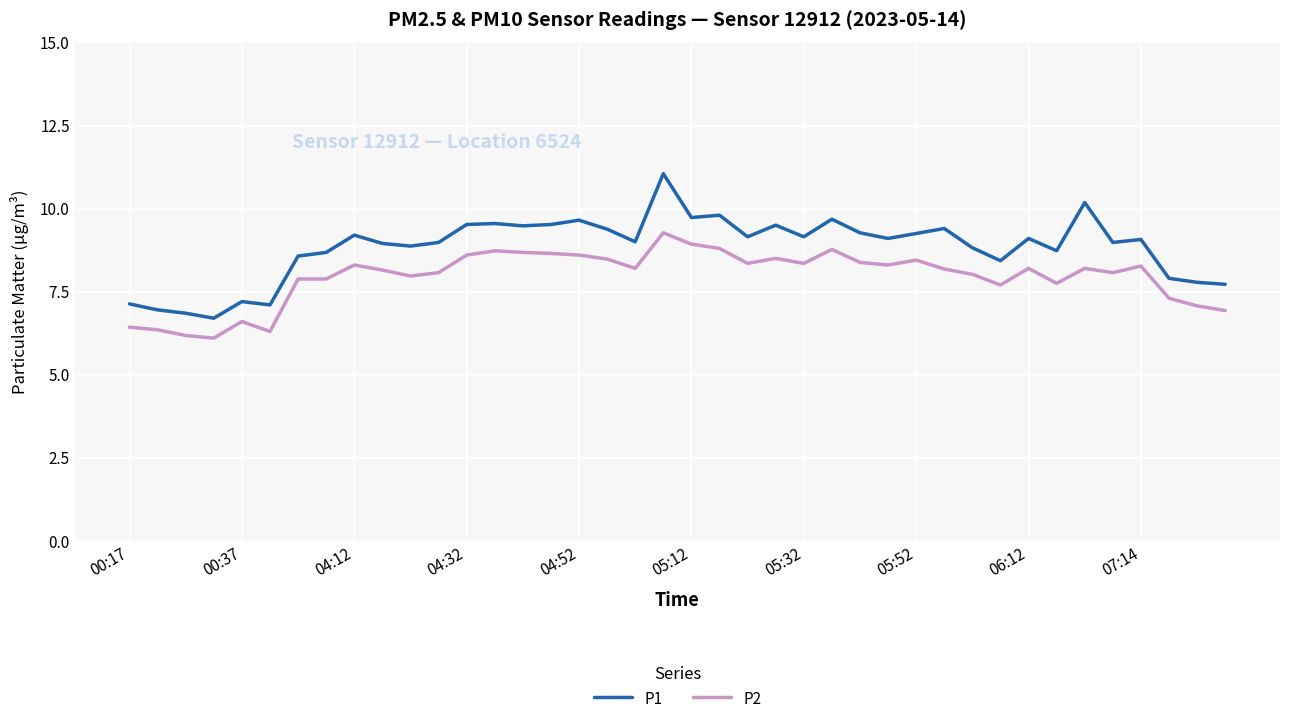

Rank the series by their maximum value, from lowest to highest.

P2, P1